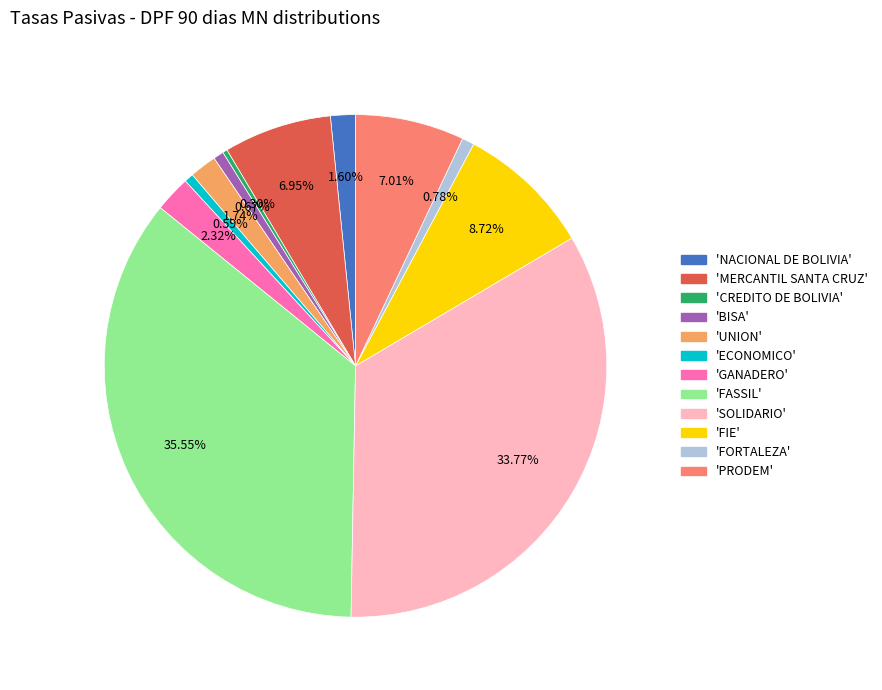

Is there a majority slice in this chart?

No